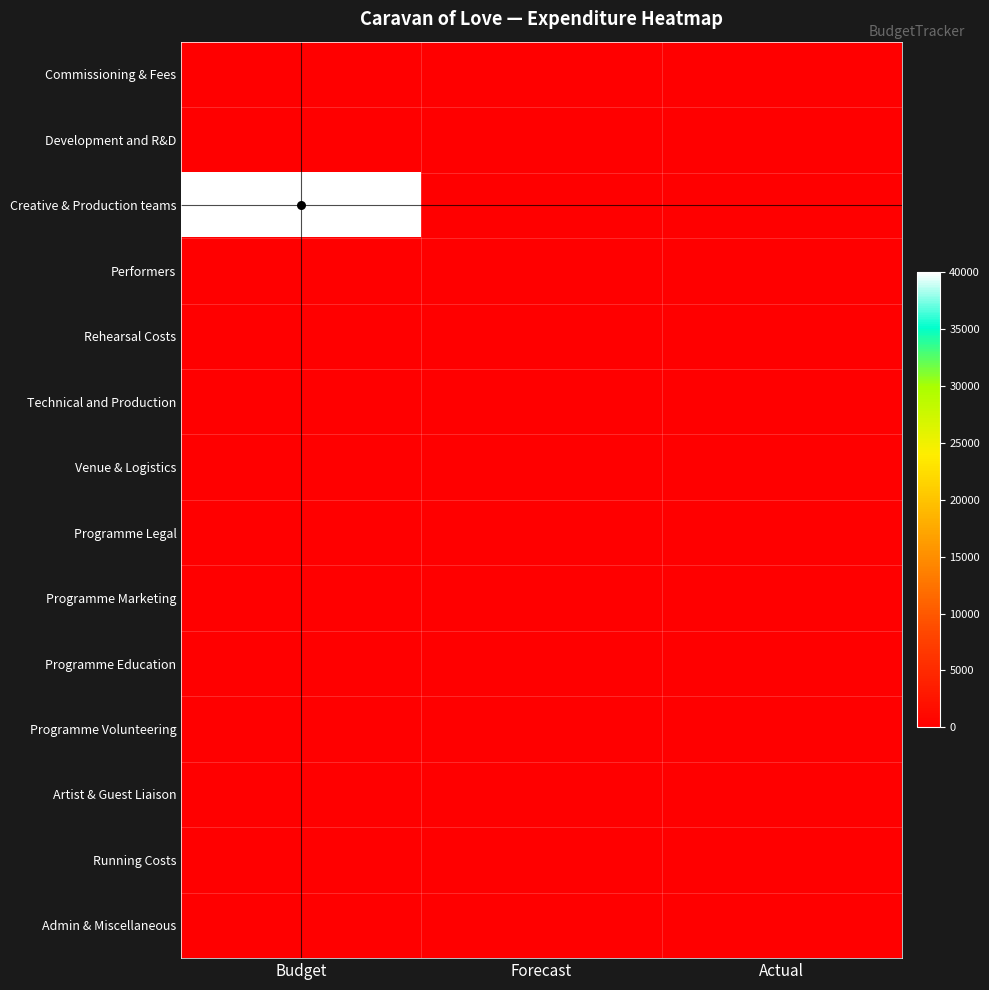

Which series has the widest spread of values?

Creative & Production teams